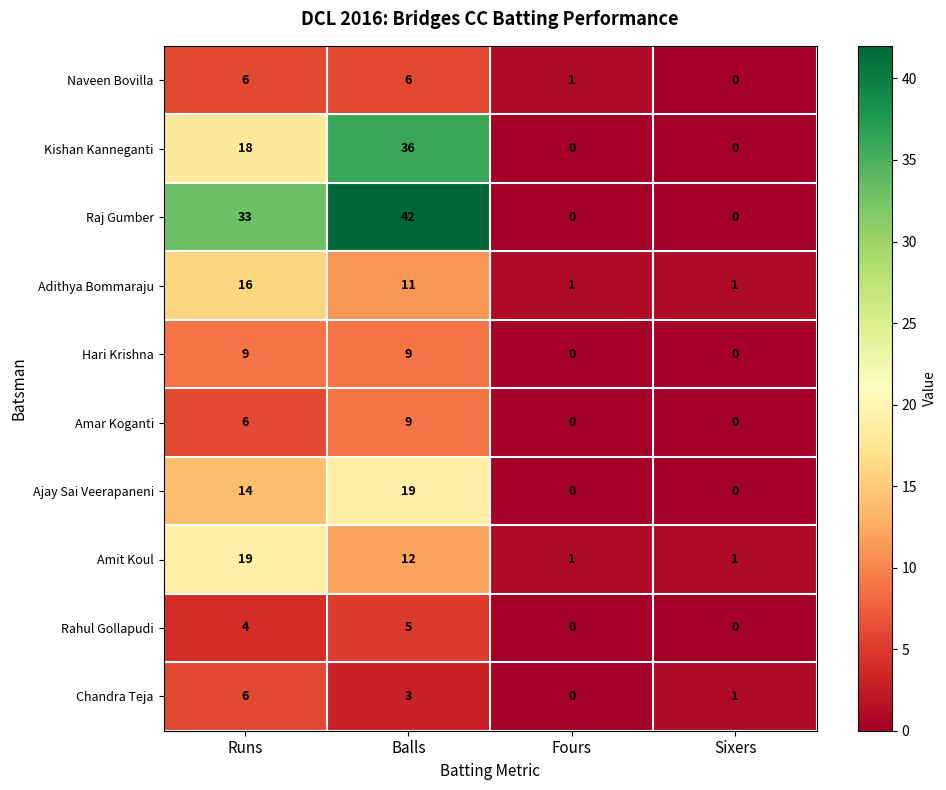

What is the average value of the Ajay Sai Veerapaneni series?

8